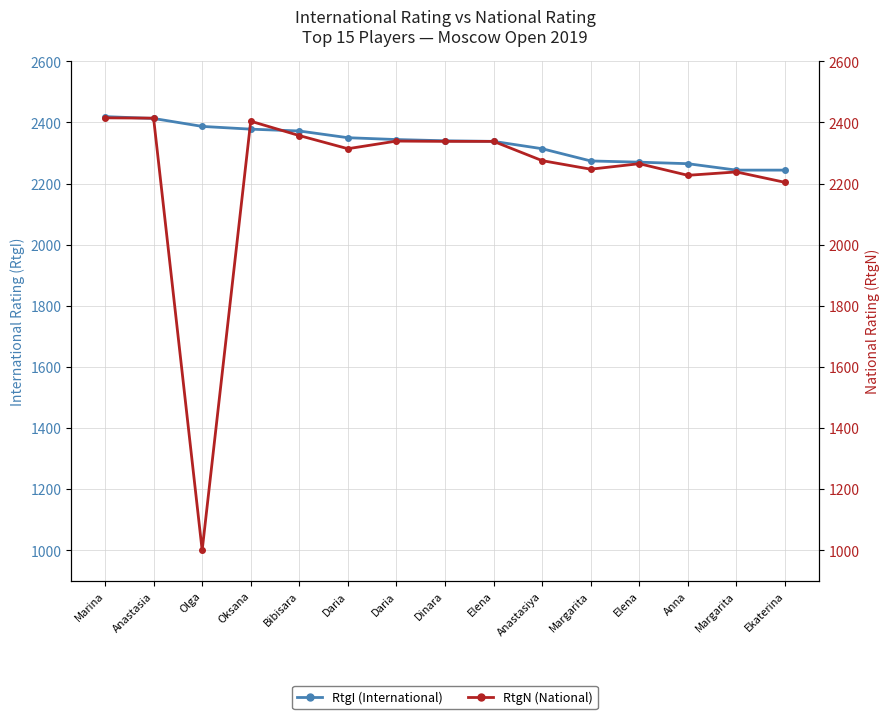

Reading left to right, list all the values displayed in this chart.

RtgI (International): Marina=2419	Anastasia=2413	Olga=2387	Oksana=2378	Bibisara=2372	Daria=2350	Daria=2344	Dinara=2340	Elena=2338	Anastasiya=2314	Margarita=2274	Elena=2270	Anna=2265	Margarita=2244	Ekaterina=2244
RtgN (National): Marina=2415	Anastasia=2414	Olga=1000	Oksana=2404	Bibisara=2357	Daria=2314	Daria=2339	Dinara=2338	Elena=2338	Anastasiya=2275	Margarita=2247	Elena=2265	Anna=2227	Margarita=2238	Ekaterina=2204